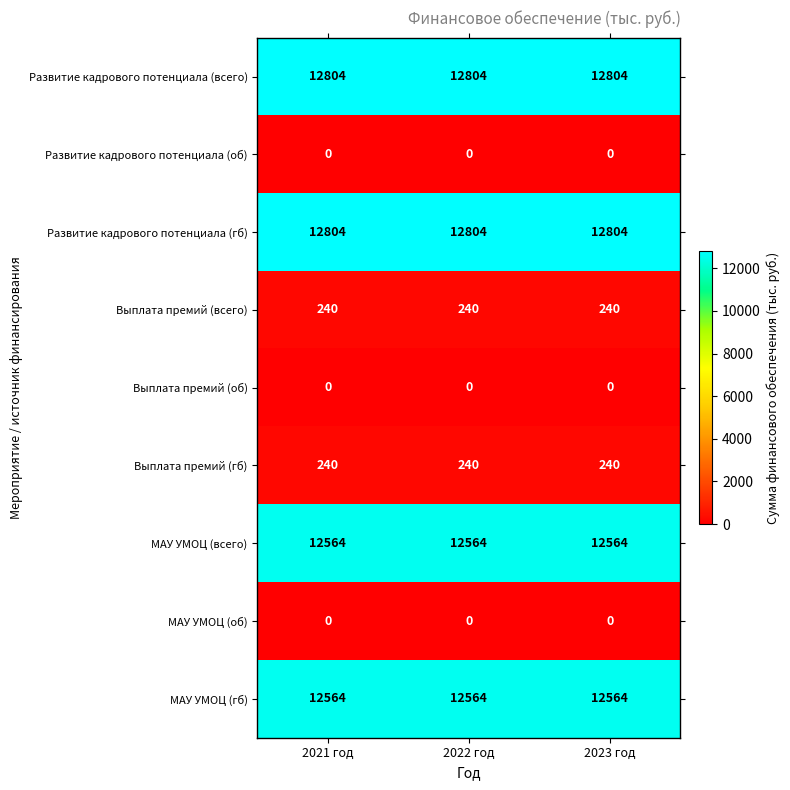

At how many categories does at least one series exceed 1784?

3